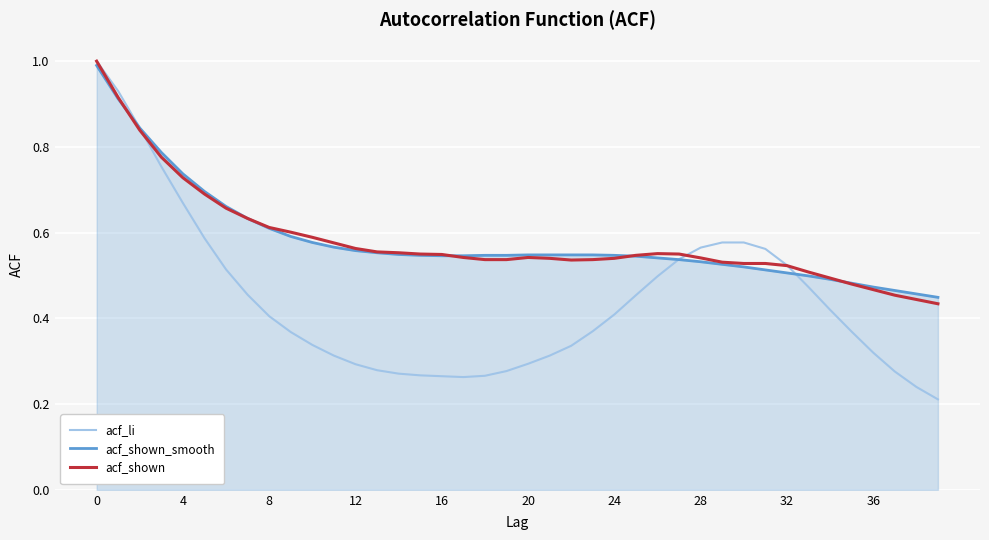

What is the greatest value displayed?

1.0